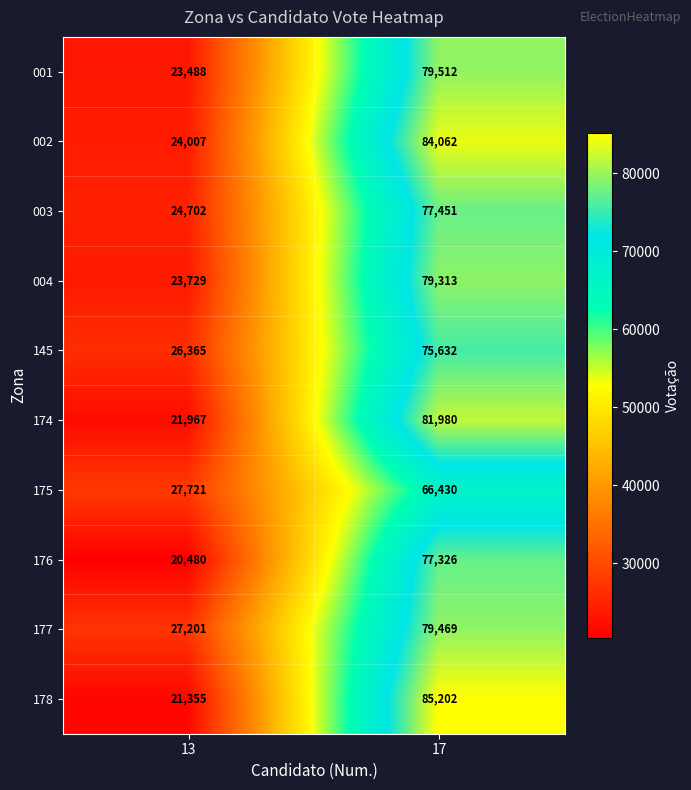

Which series has the widest spread of values?

178